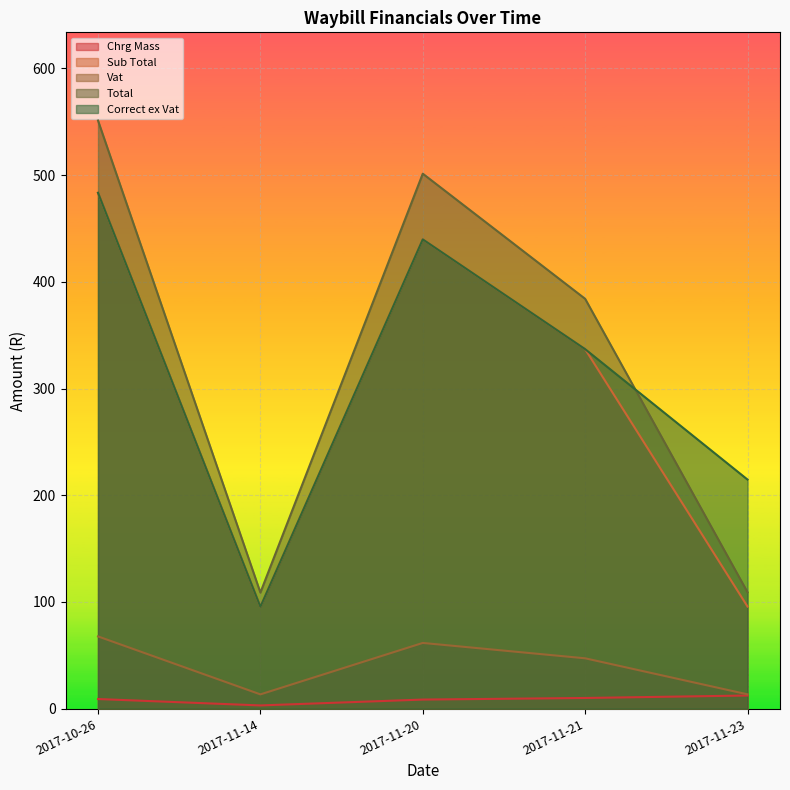

True or false: Sub Total has a value of 95.7 at 2017-11-23.

True